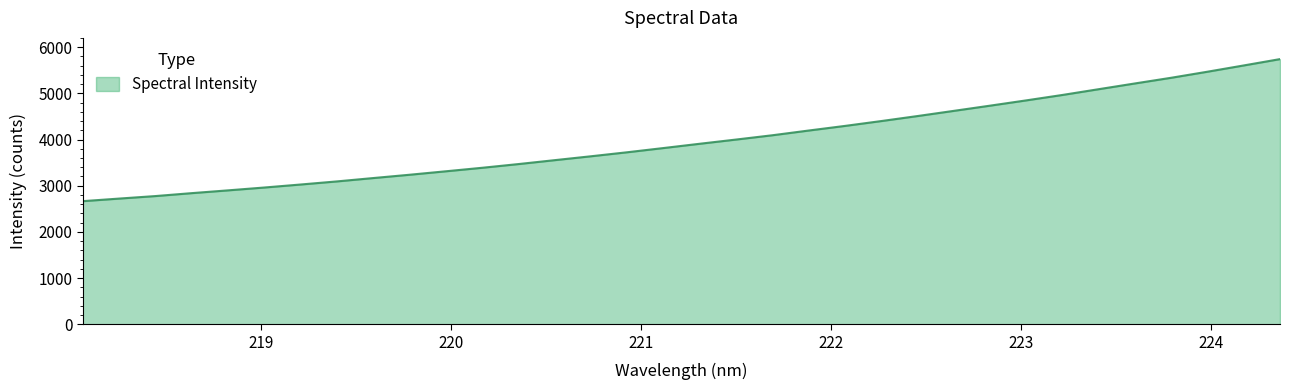

What is the greatest value displayed?

5741.5